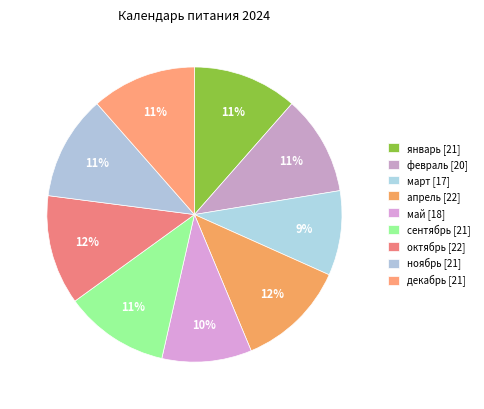

How many segments does this pie chart have?

9